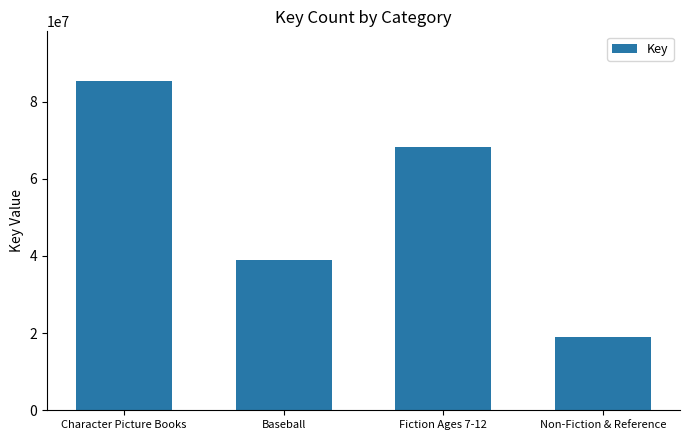

Between Character Picture Books and Fiction Ages 7-12, which is larger?

Character Picture Books